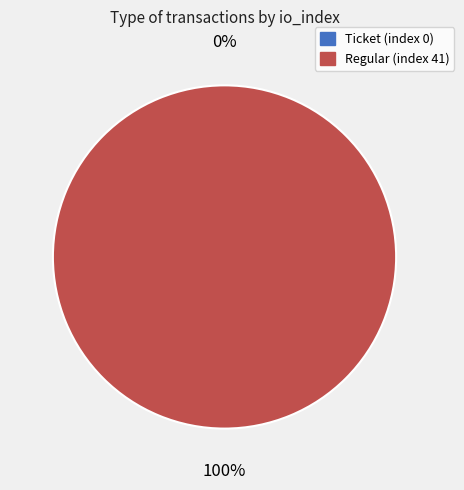

Is there a majority slice in this chart?

Yes